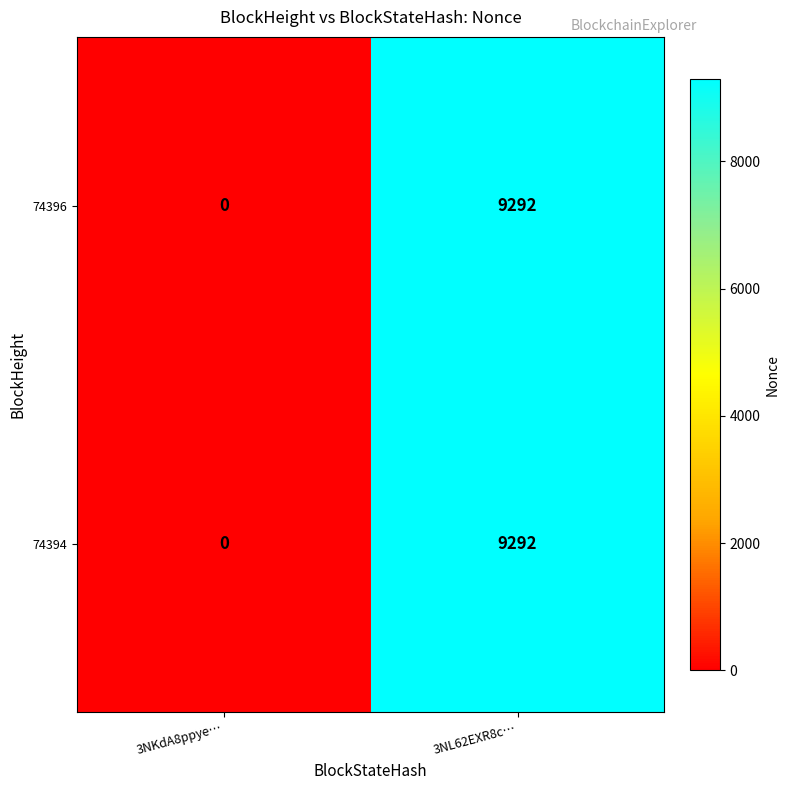

The 74396 series shows 0 at 3NKdA8ppye…. True or false?

True